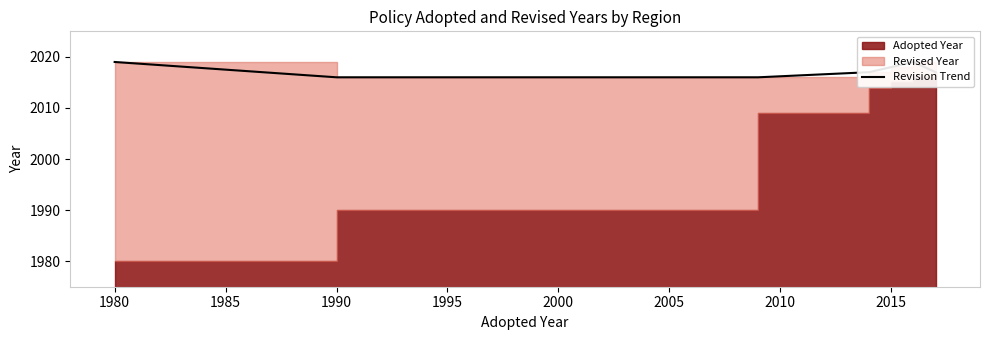

Reading left to right, what are all the values shown in this chart?

2019	2016	2016	2017	2018	2019	2017